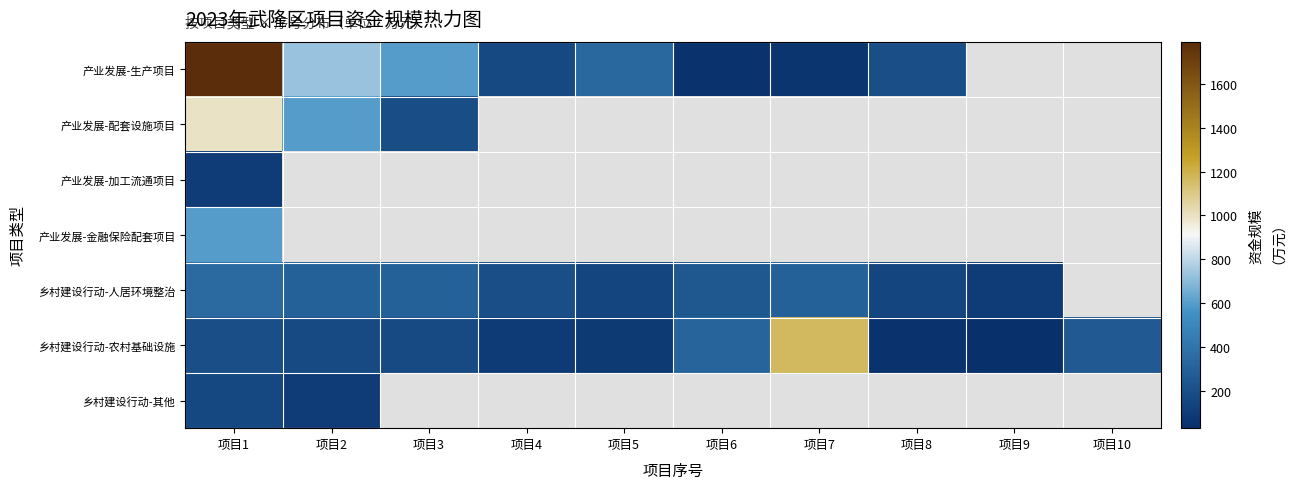

Is it true that 乡村建设行动-农村基础设施 equals 180.0 at 项目3?

True